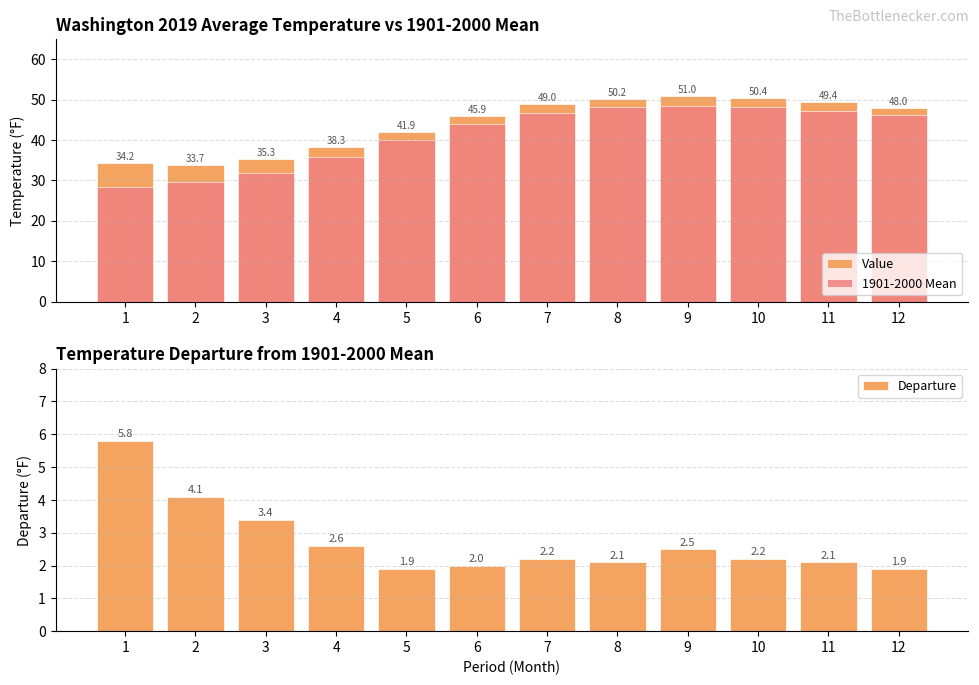

True or false: Departure has a value of 2.1 at 8.

True